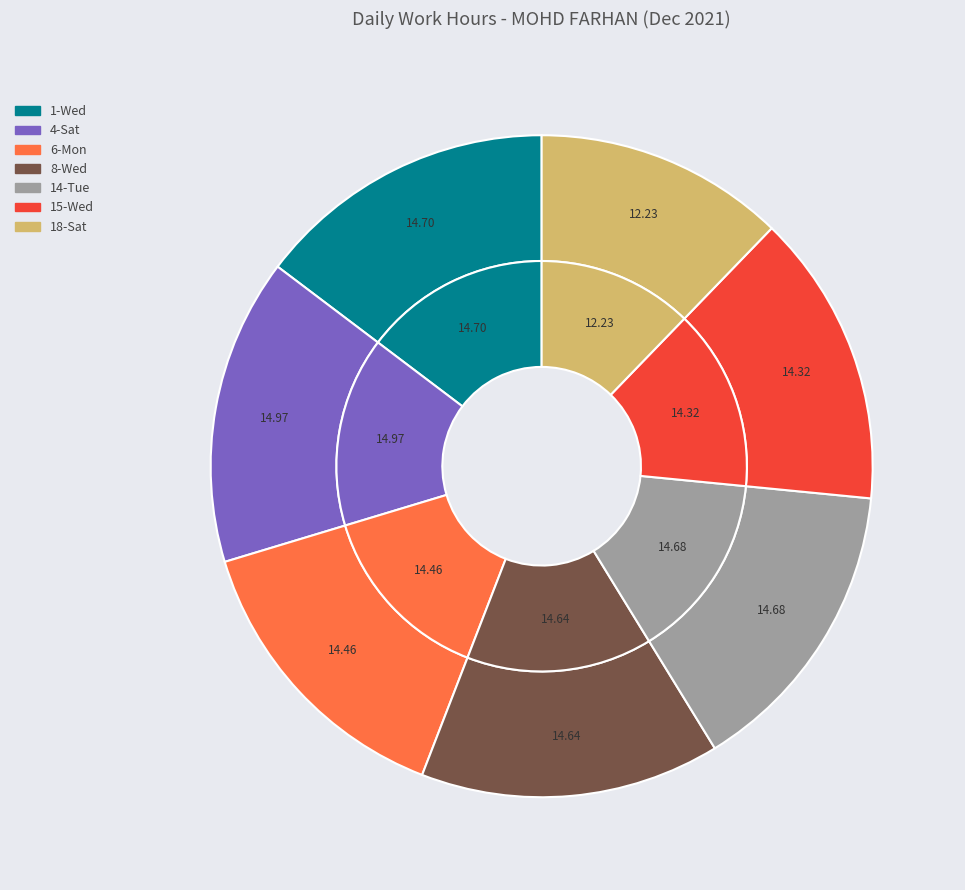

Approximately how many times larger is the value at 14-Tue compared to 4-Sat?

1.0